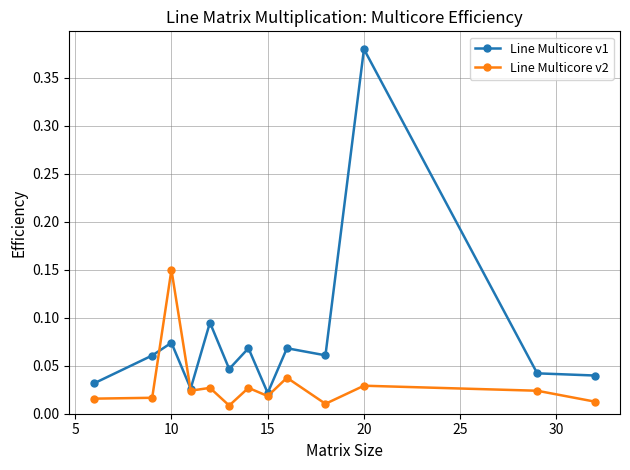

Rank the series by their average value, from lowest to highest.

Line Multicore v2, Line Multicore v1